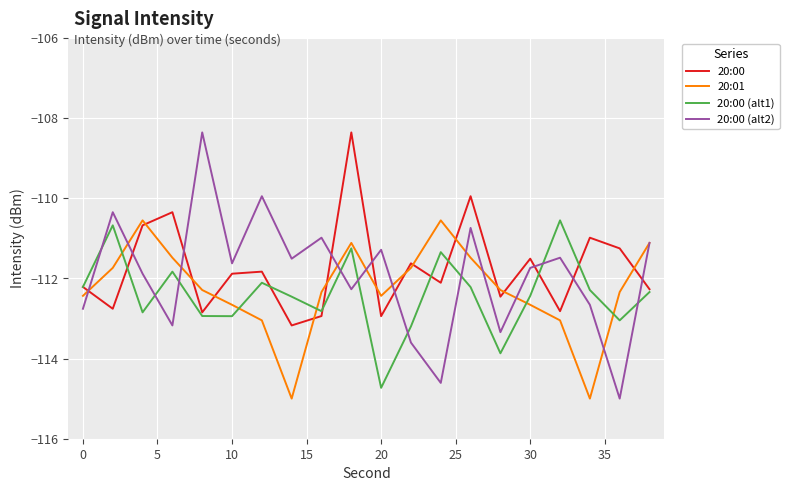

True or false: 20:00 (alt2) has more than 1 interior local peaks.

True